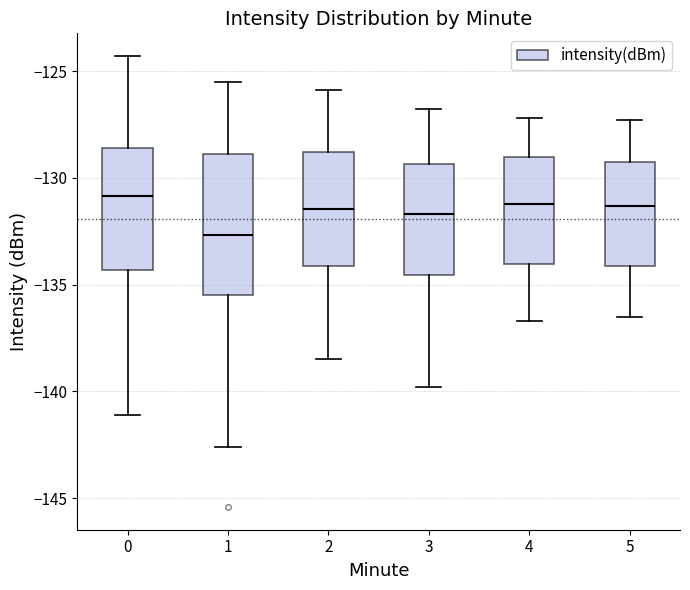

Which box's median line is the lowest?

1